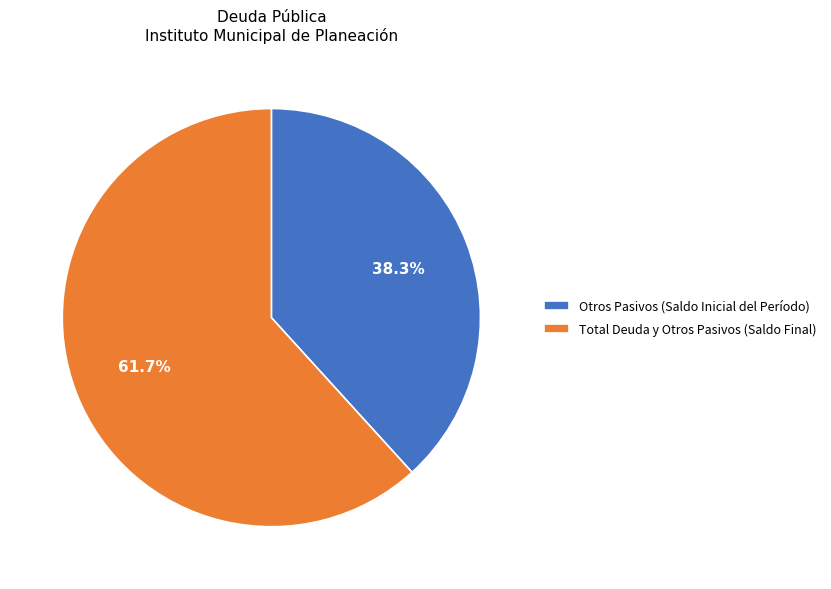

What is the smallest slice in the pie chart?

Otros Pasivos (Saldo Inicial del Período)